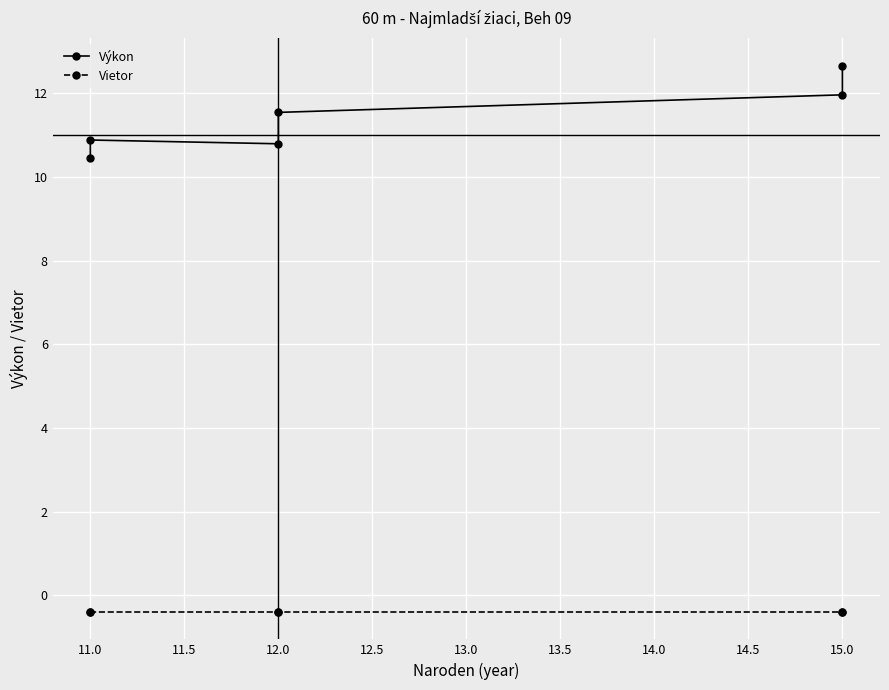

What are all the series names shown in the legend?

Výkon, Vietor